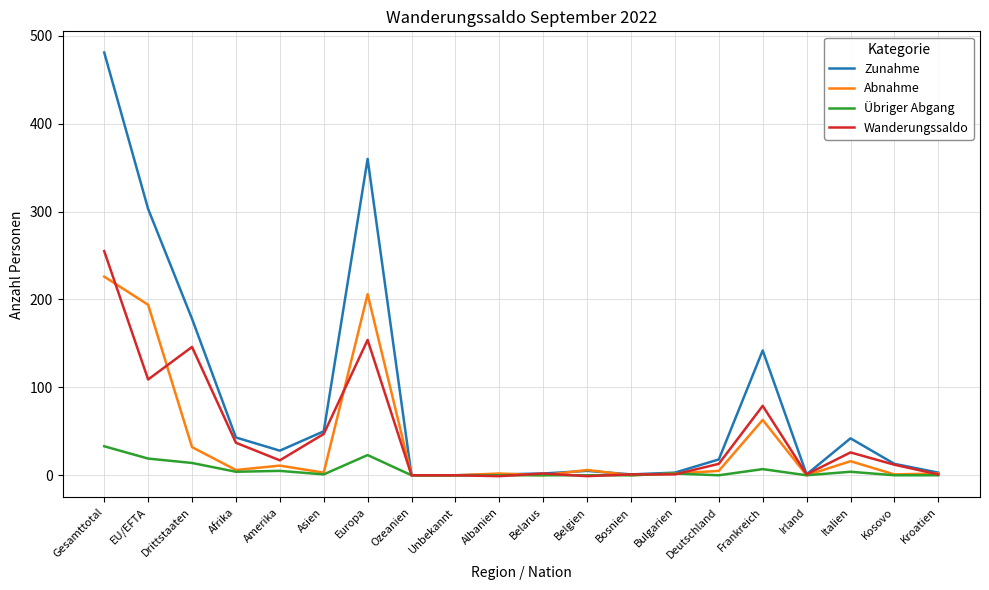

Which series has the widest spread of values?

Zunahme